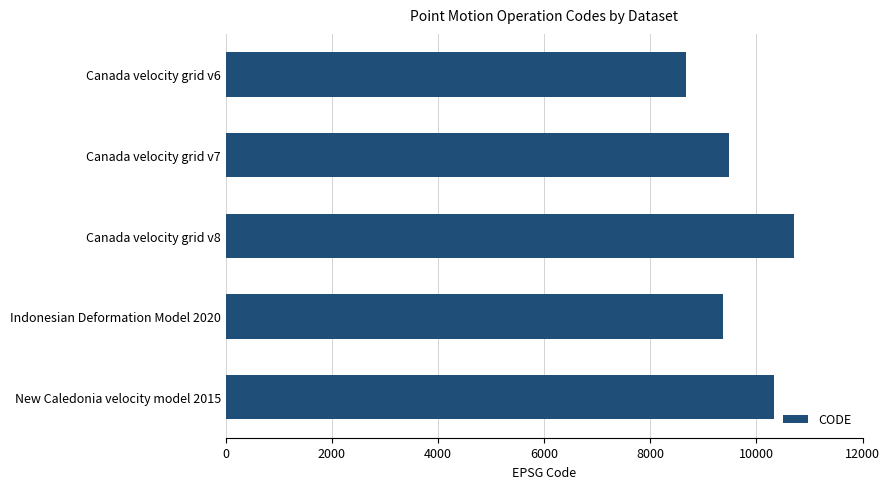

The chart shows a value of 10323 at New Caledonia velocity model 2015. True or false?

True